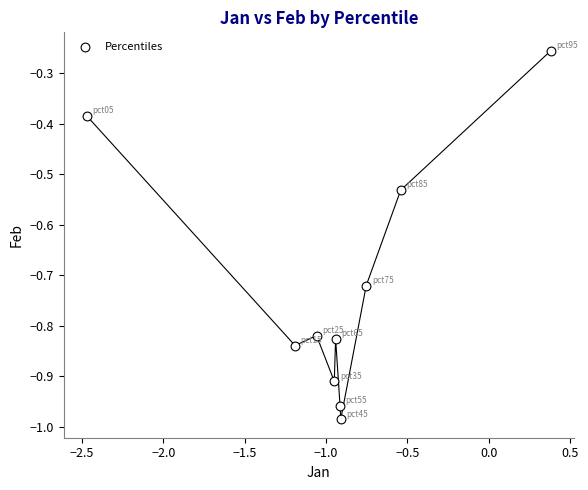

What is the range of X values (max minus min)?

2.9